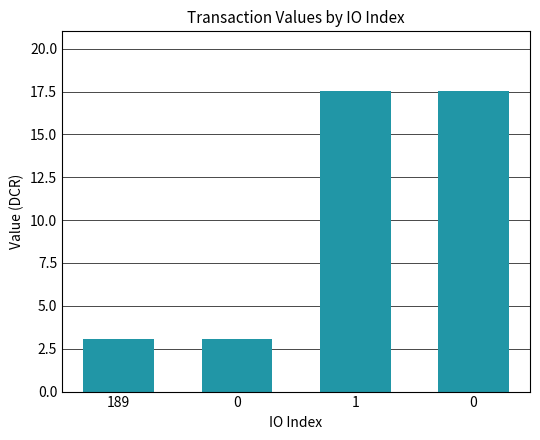

How many series are shown in this chart?

1